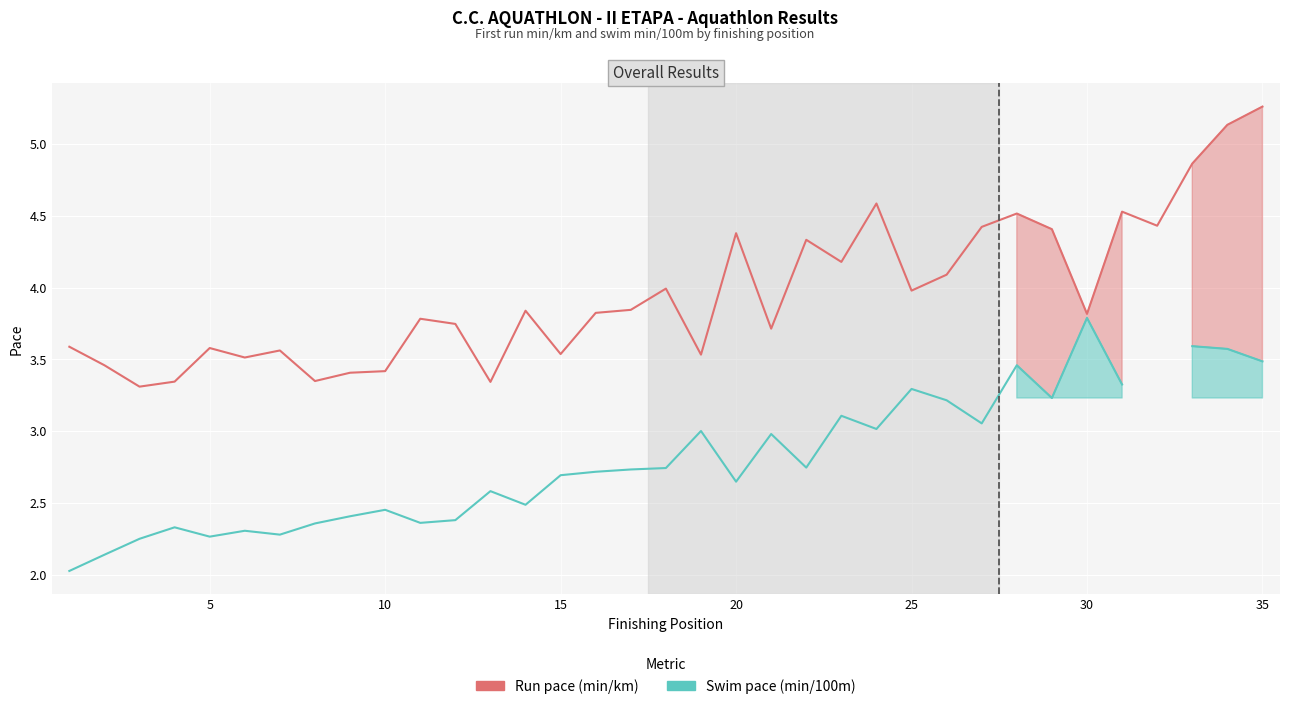

What is the sum of all Run pace (min/km) values?

138.6